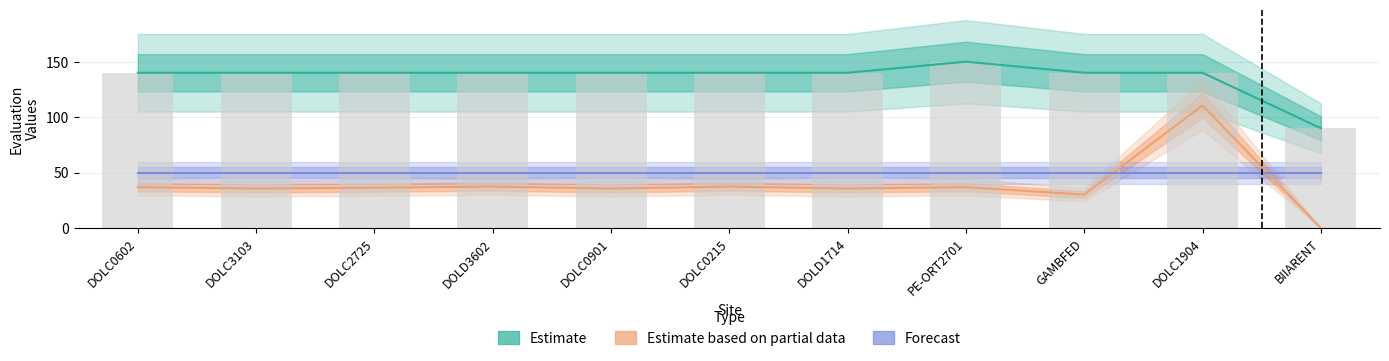

How many categories are shown in the chart?

11